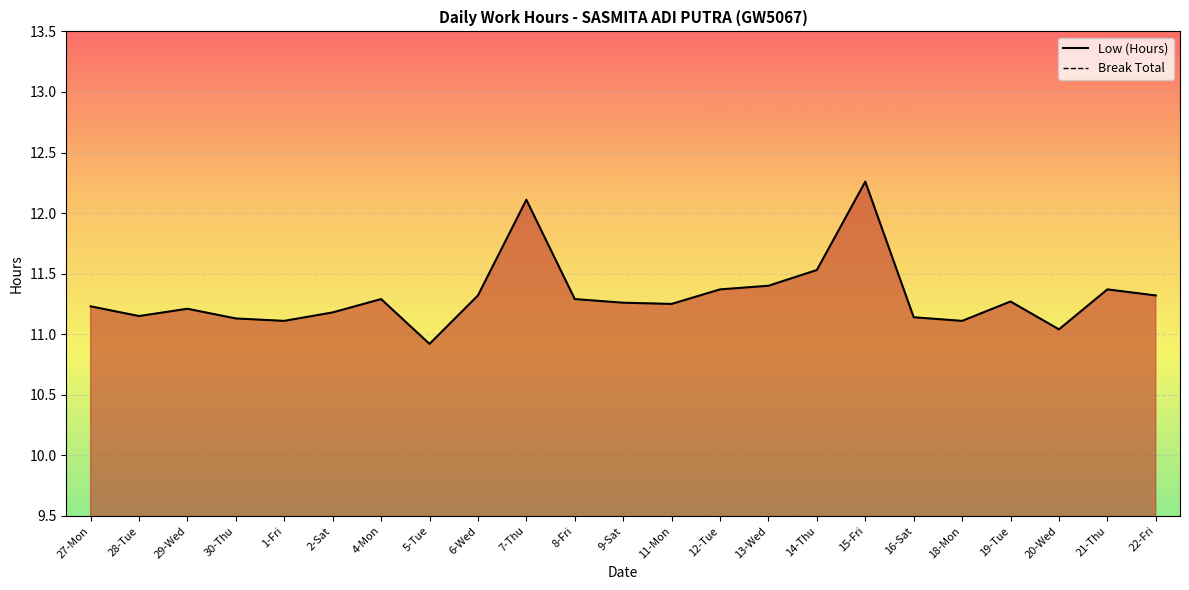

At how many categories does at least one series exceed 5?

23